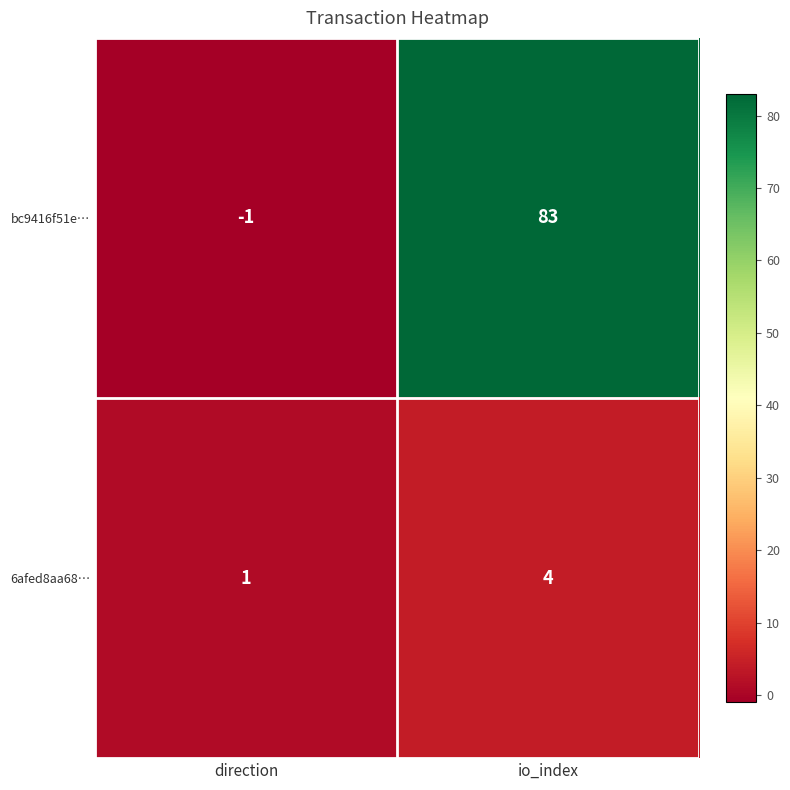

Reading left to right, what are all the values shown in this chart?

bc9416f51e…: -1	83
6afed8aa68…: 1	4